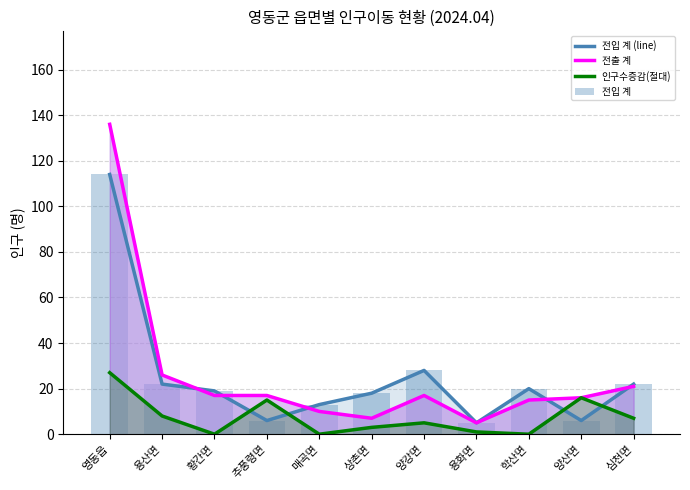

Is the value of 인구수증감(절대) at 황간면 greater than the value of 전입 계 (line) at 추풍령면?

No